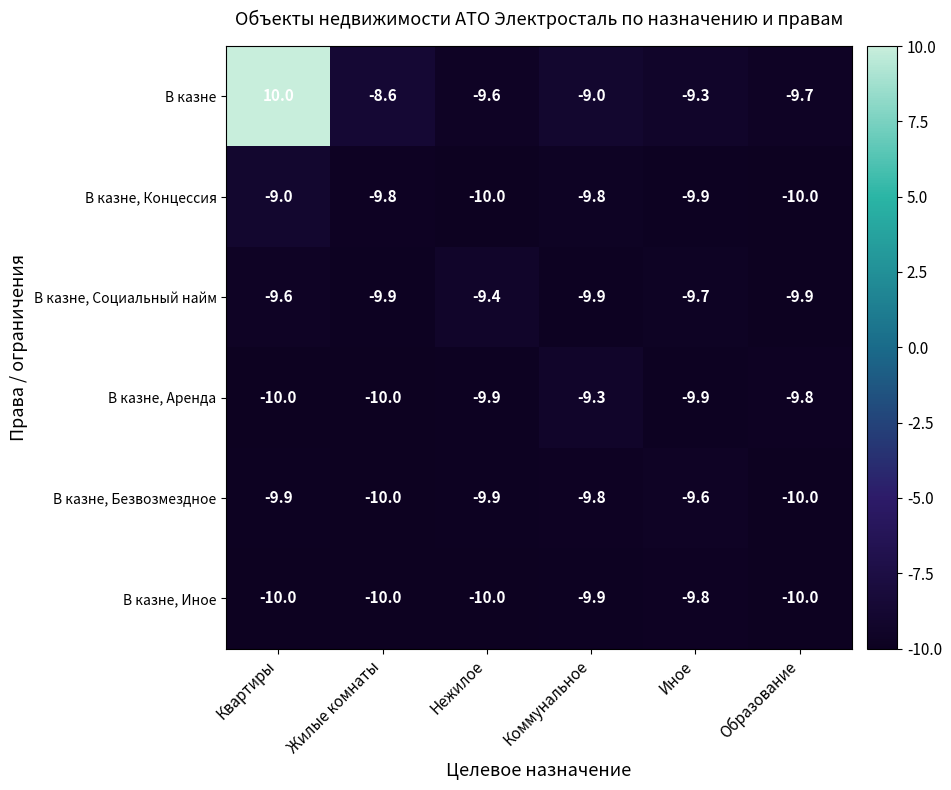

At how many categories does at least one series exceed 6?

1